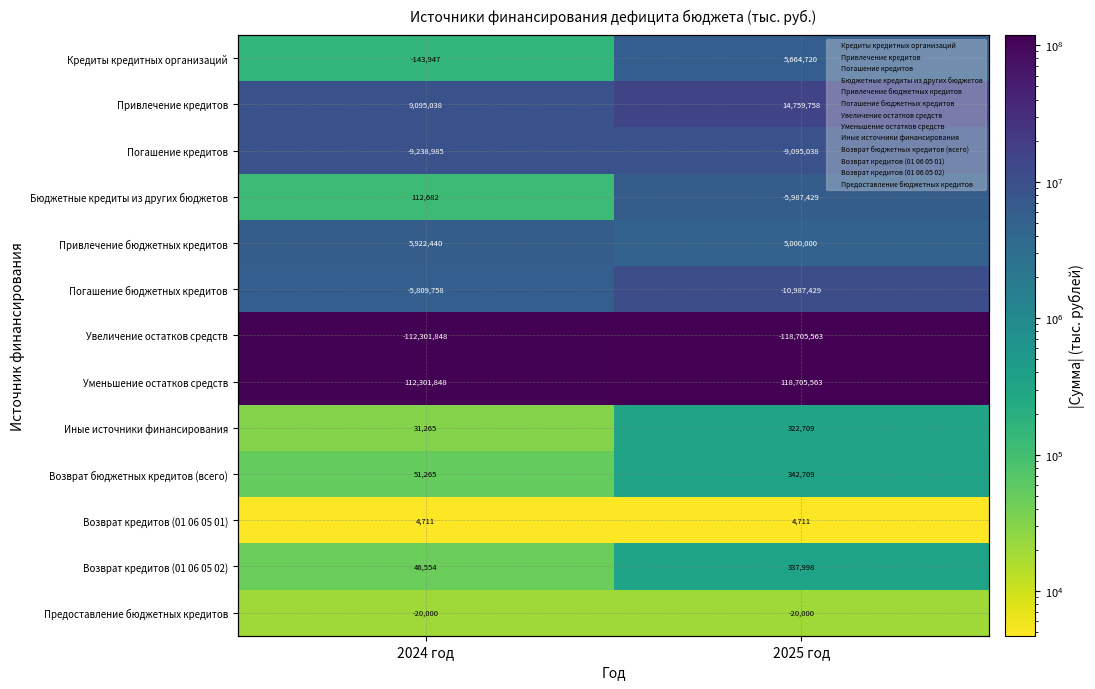

How many Иные источники финансирования values are between 0 and 1?

2